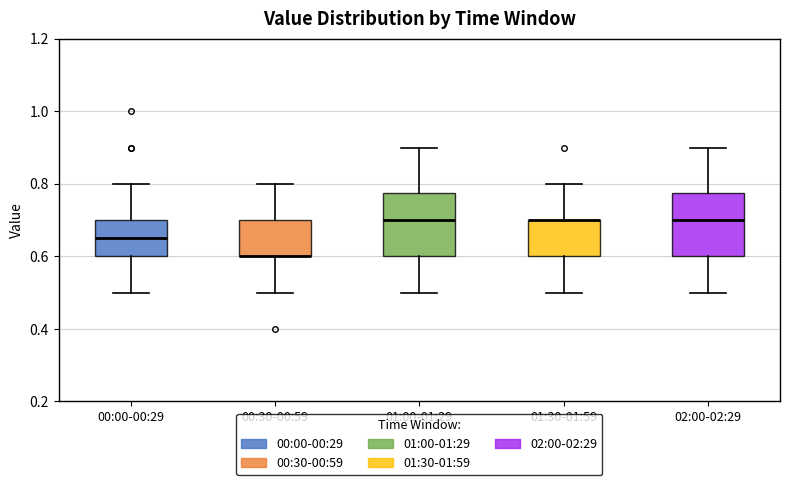

Where is the lower edge of the box for 00:30-00:59 on the y-axis? The values are not printed on the chart, so give them approximately, as read against the axis.

0.60